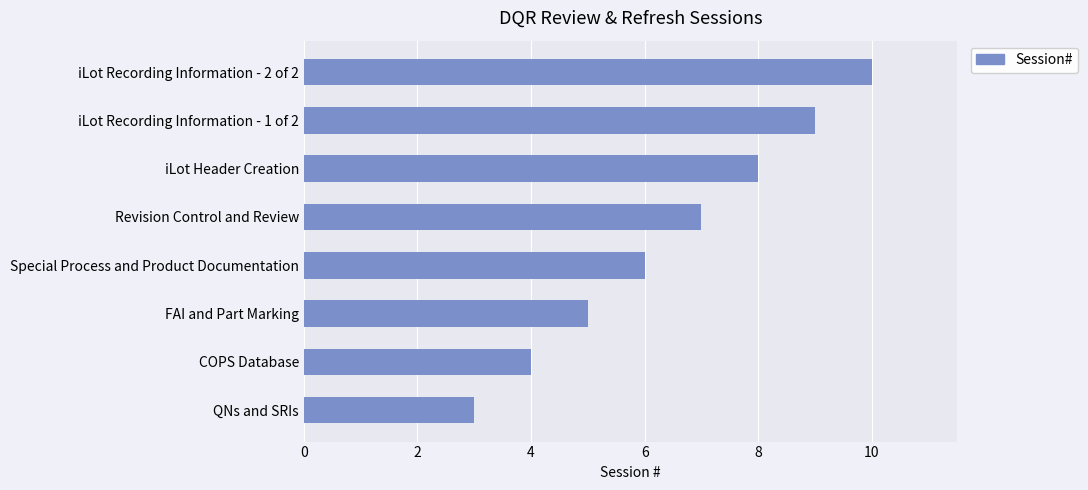

Reading top to bottom, what are all the values shown in this chart?

10	9	8	7	6	5	4	3